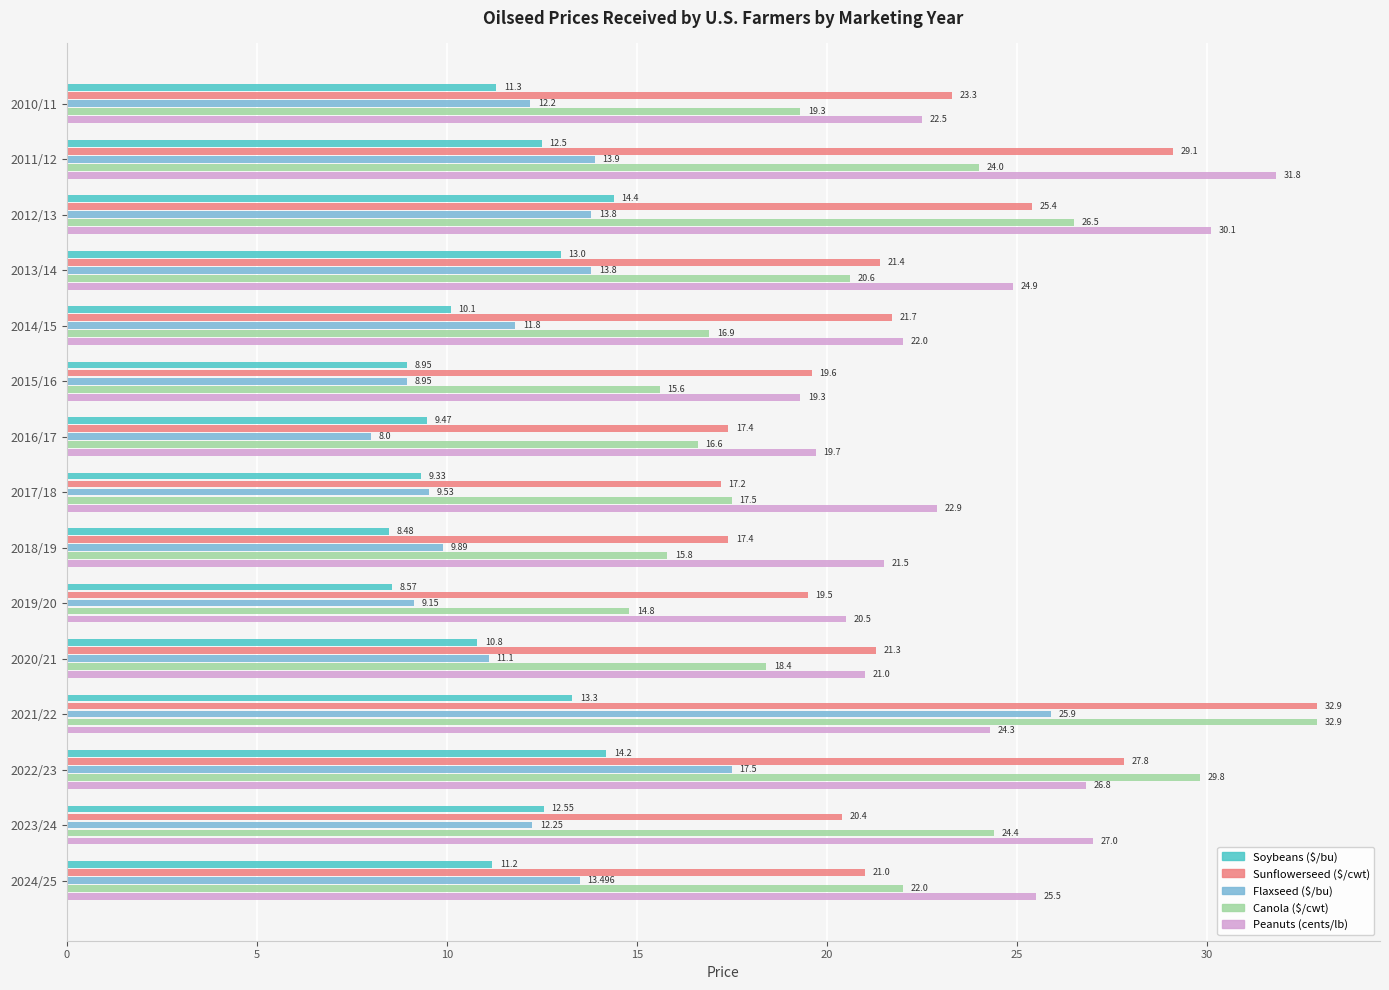

At which label does Sunflowerseed ($/cwt) reach its peak?

2021/22